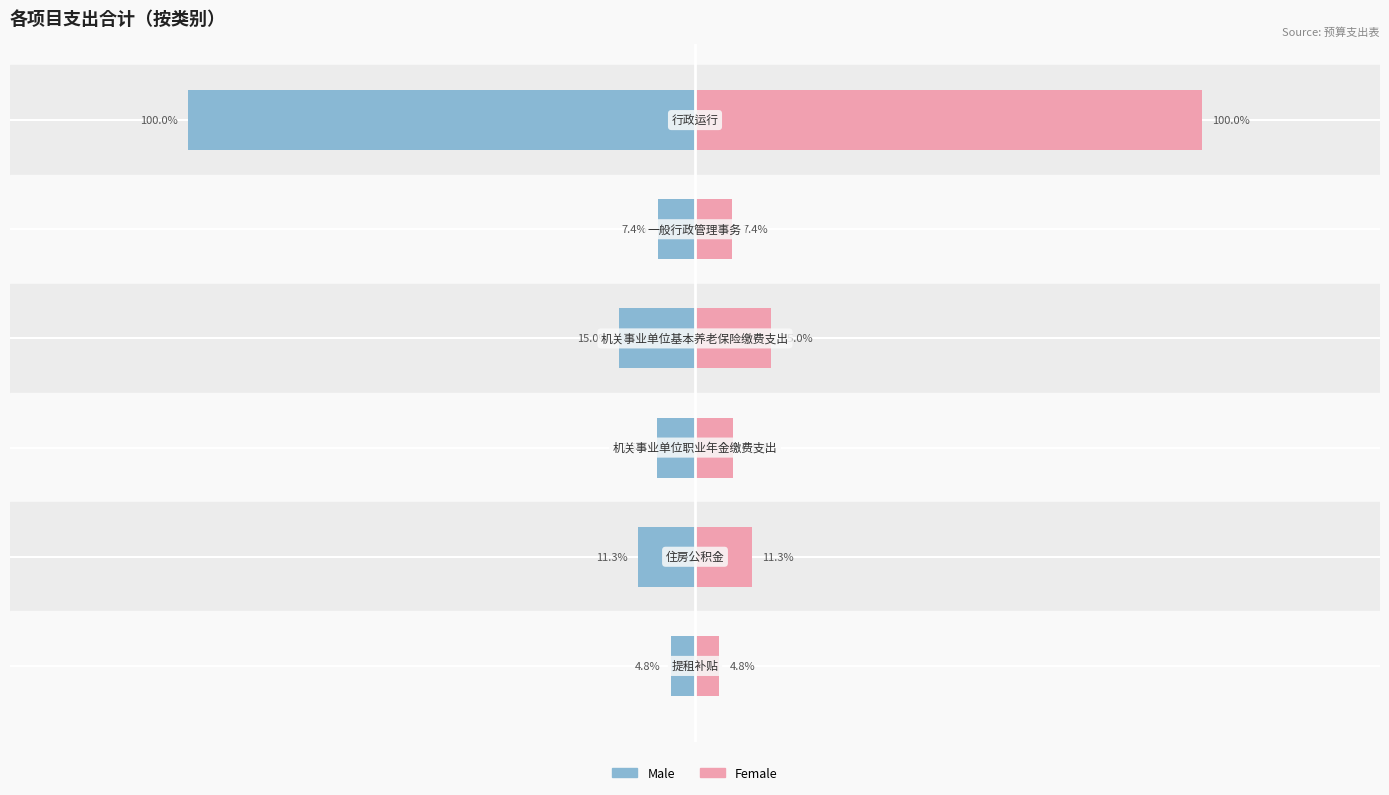

What is the value of the Male bar at the 4th from the left?

-33997.2